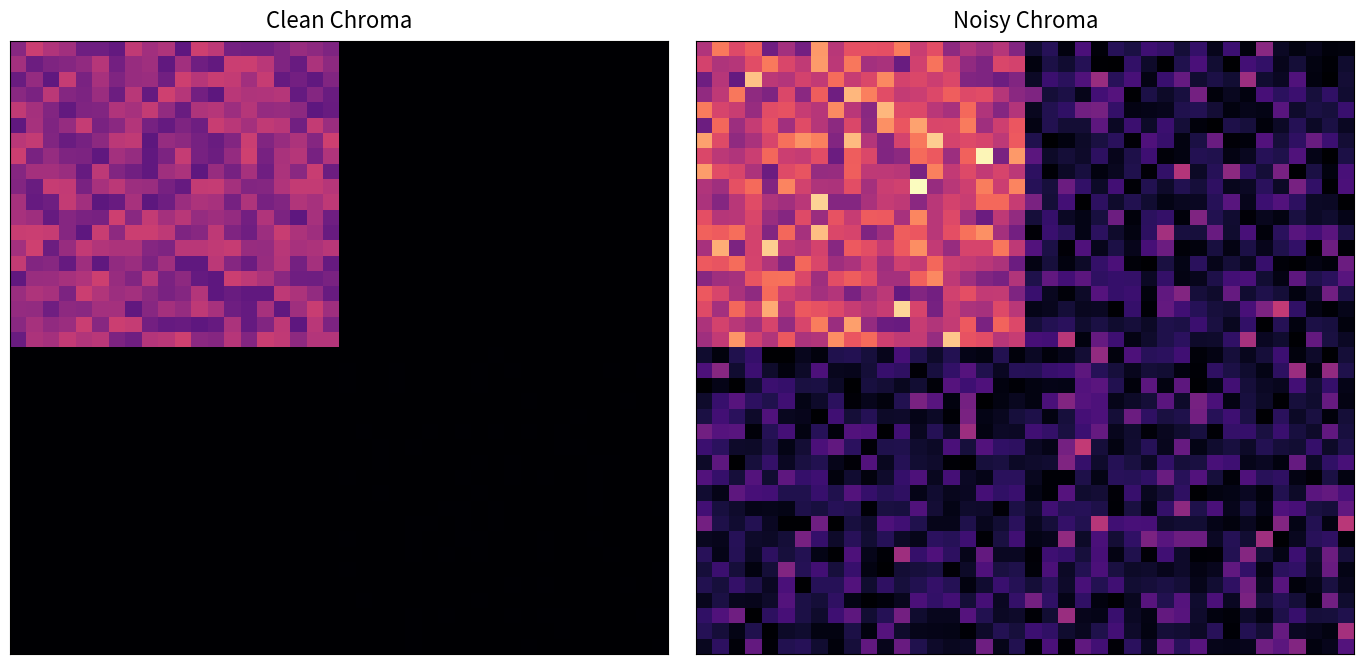

What is the total value across all series at 30?

27643.4